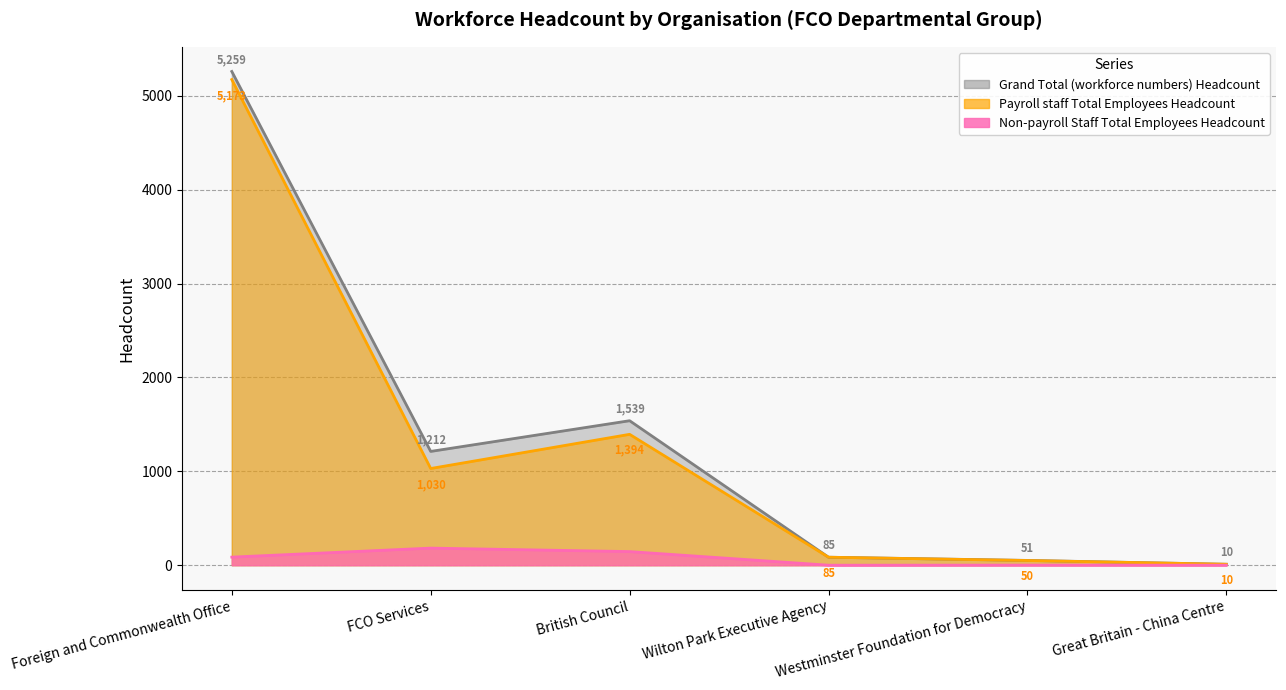

Reading left to right, extract all data points from this chart.

Payroll staff Total Employees Headcount: 5173	1030	1394	85	50	10
Non-payroll Staff Total Employees Headcount: 86	182	145	0	1	0
Grand Total (workforce numbers) Headcount: 5259	1212	1539	85	51	10